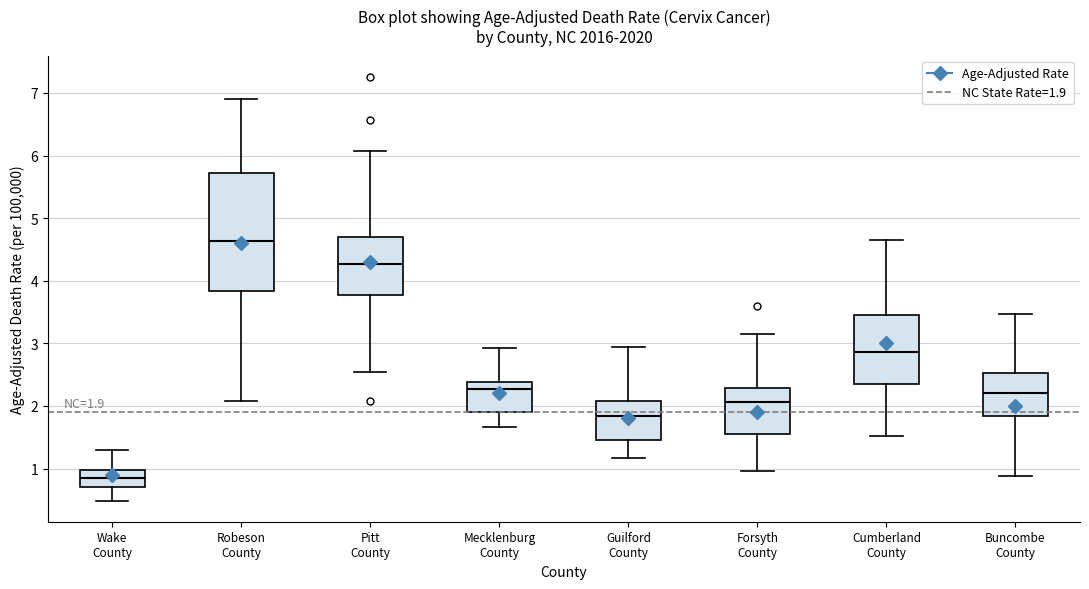

Which box is the tallest, from its lower edge to its upper edge?

Robeson County